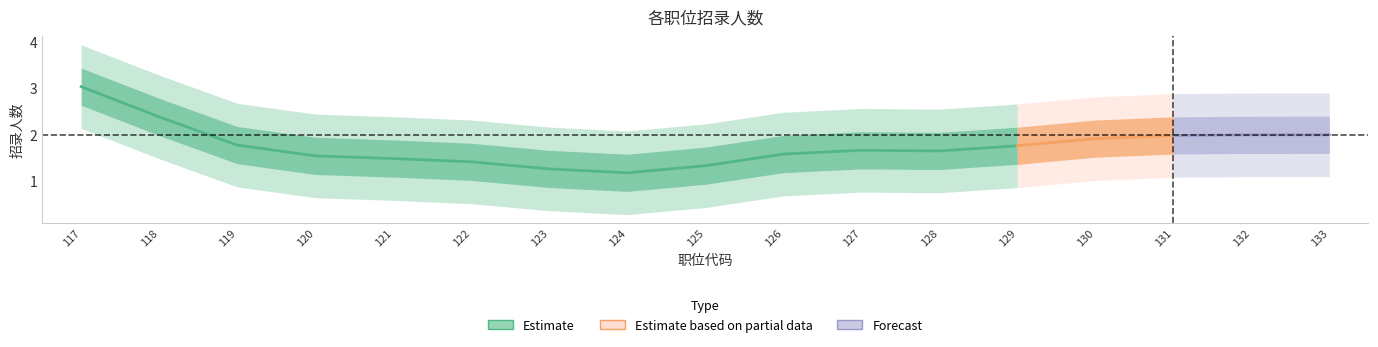

Is this an area chart (filled region under the line)?

No